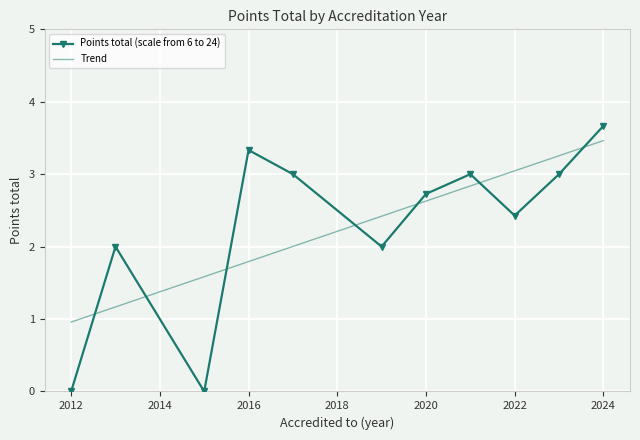

How many times do Points total (scale from 6 to 24) and Trend cross each other?

7